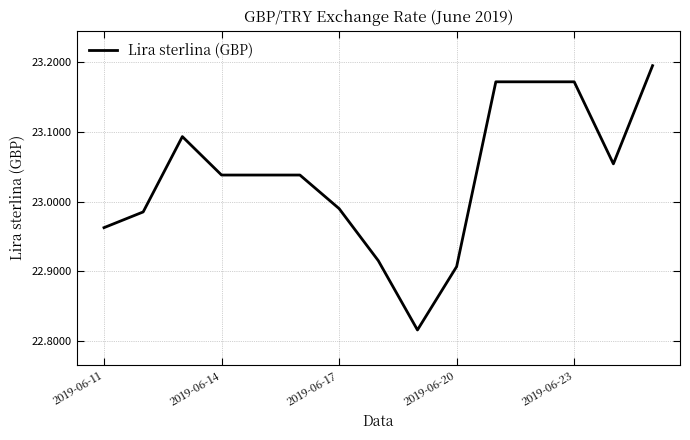

What is the difference between the maximum and minimum values?

0.4